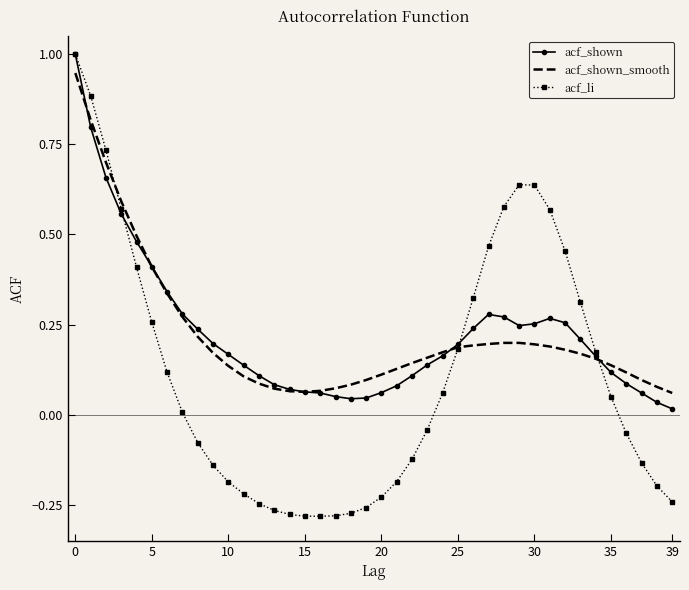

How many values in acf_li are below zero?

20